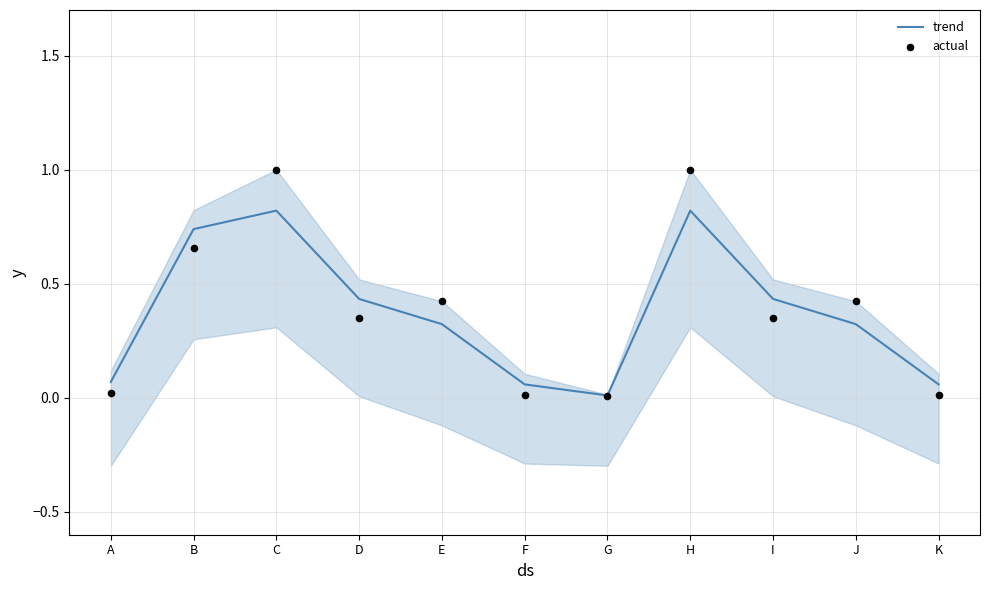

Is the value of actual at C greater than the value of trend at D?

Yes